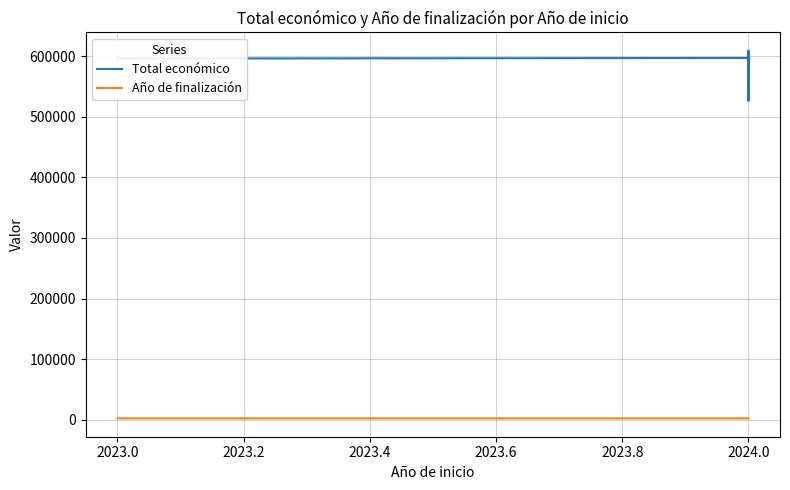

What is the difference between the maximum and minimum values in the Total económico series?

82244